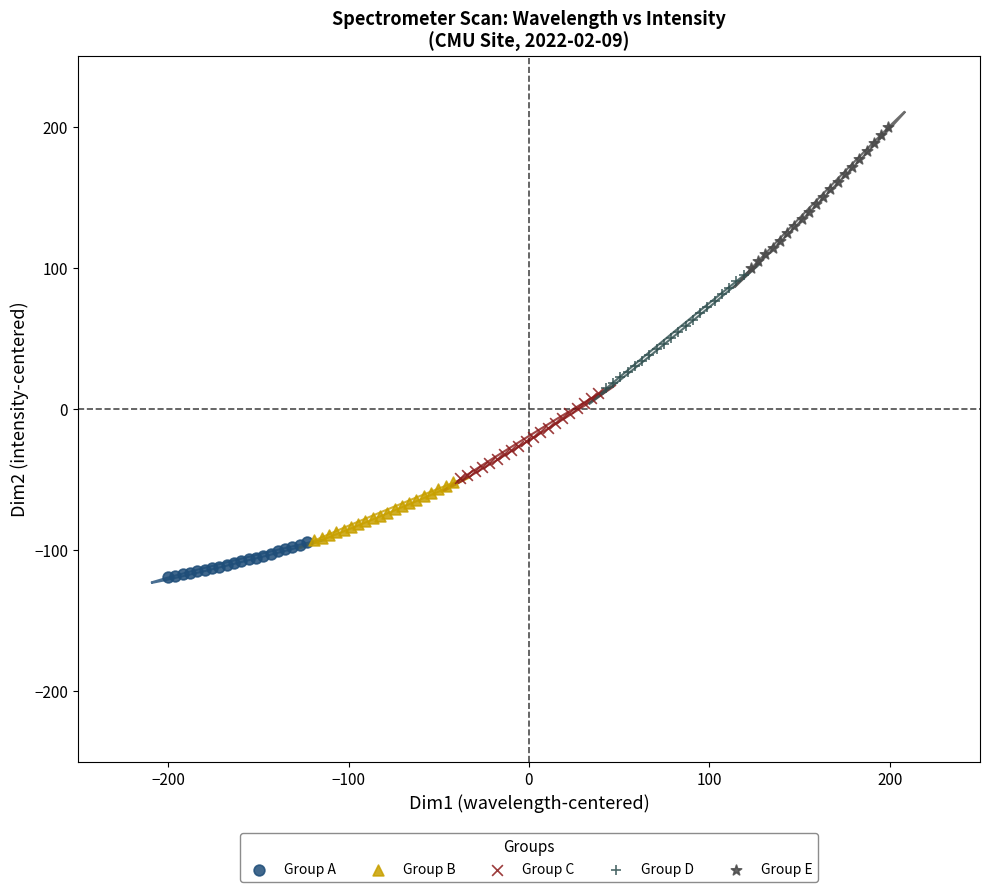

Which series contains the highest Y value?

Group E